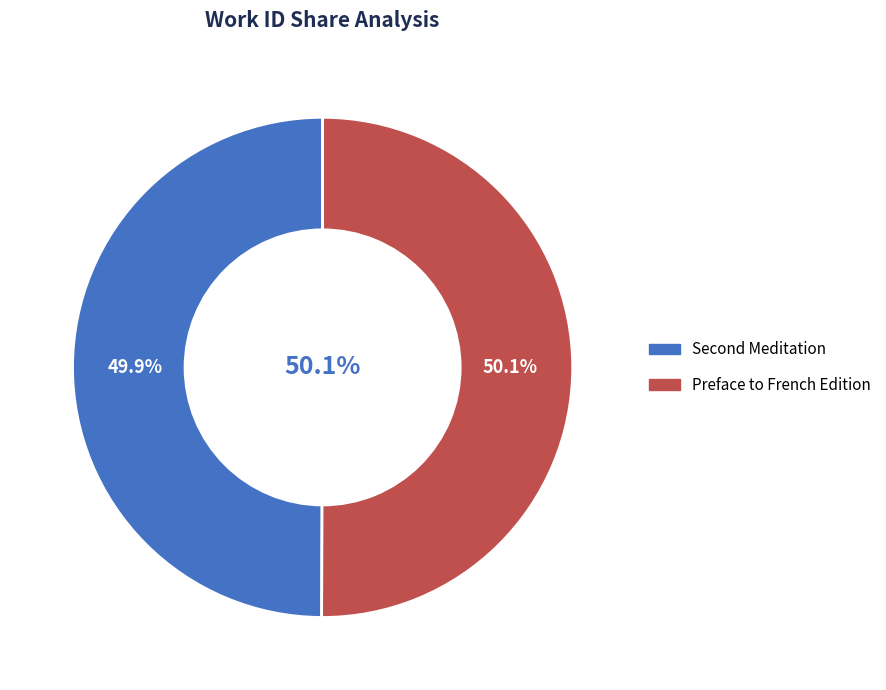

How many slices are in this pie chart?

2